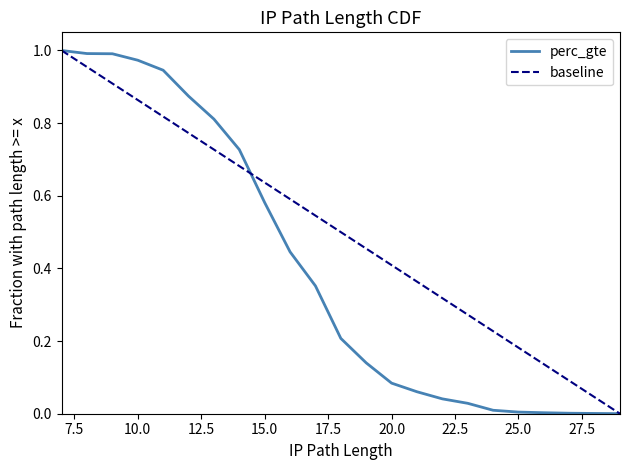

Read the value at 9.

1.0